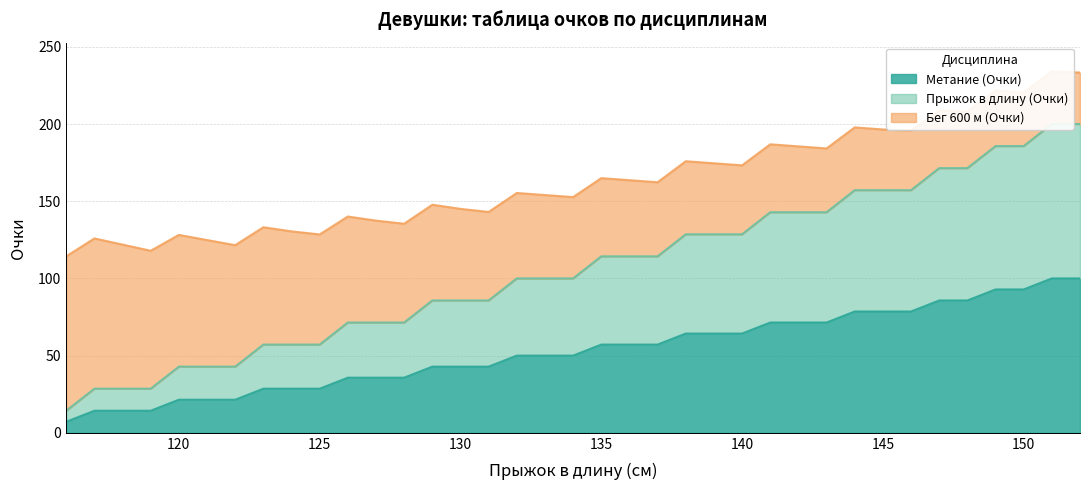

What is the difference between the second highest and minimum values in the Метание (Очки) series?

92.9